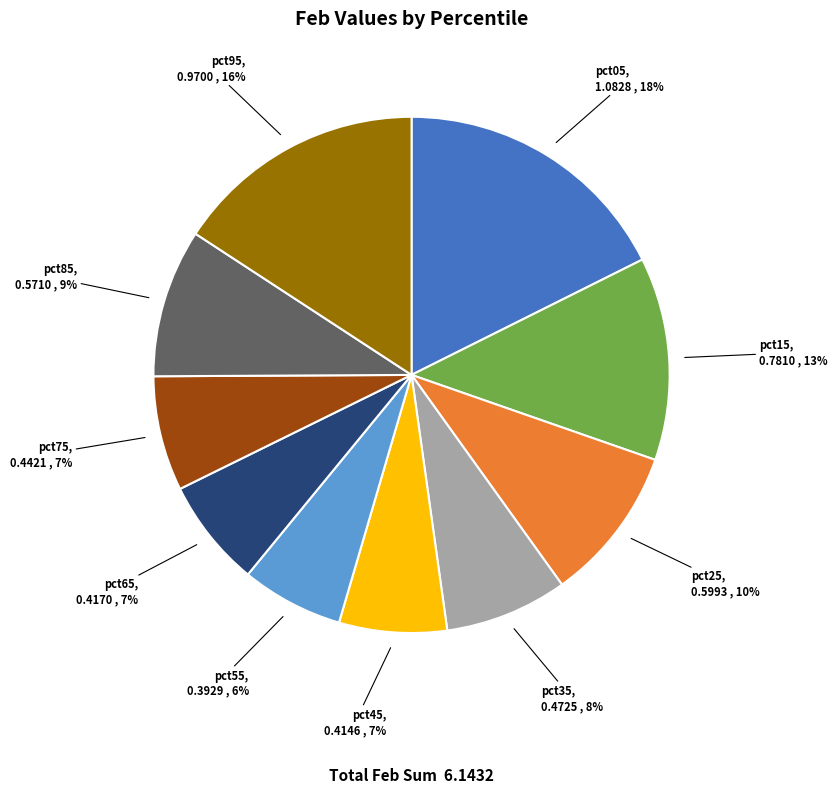

To the nearest percent, what percentage of the pie is pct75?

7%